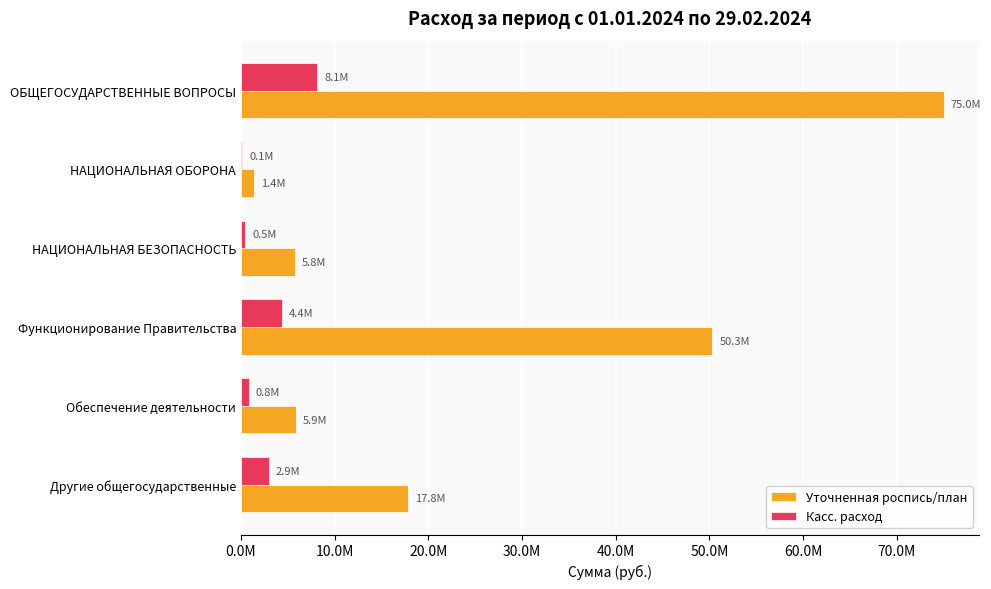

What are all the series names shown in the legend?

Уточненная роспись/план, Касс. расход